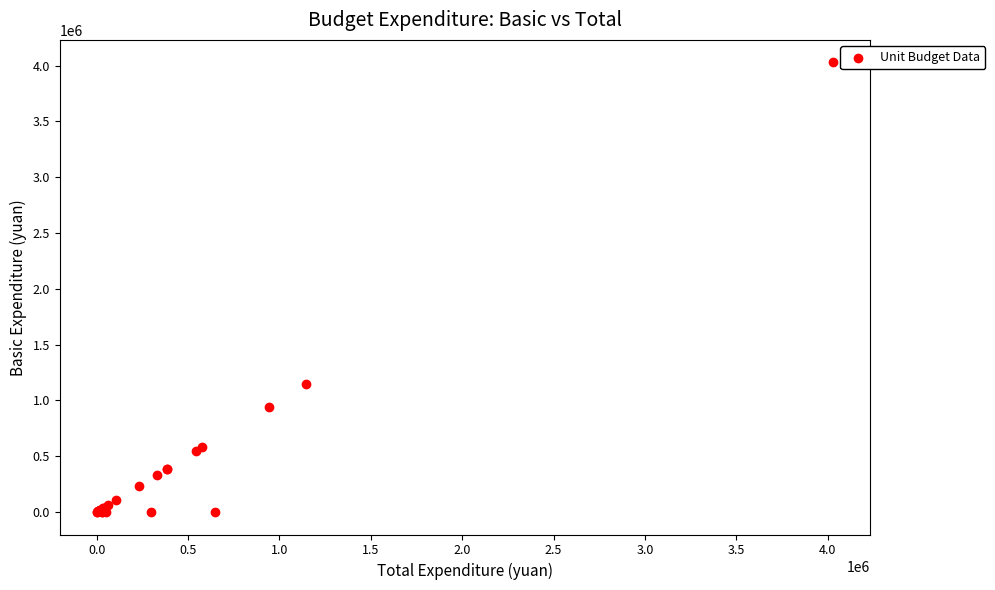

What Y value in the scatter plot is closest to 2014888?

1147648